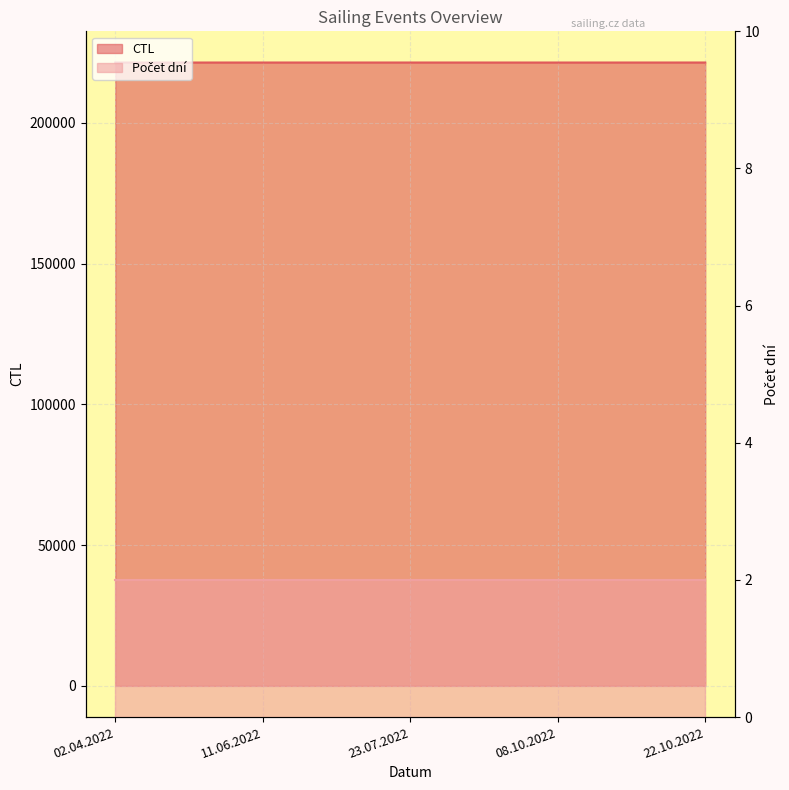

Reading left to right, what are all the values shown in this chart?

02.04.2022=221401	11.06.2022=221411	23.07.2022=221412	08.10.2022=221406	22.10.2022=221413